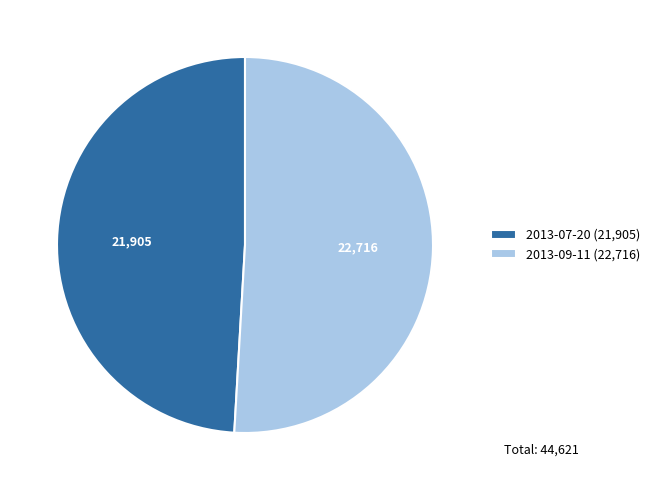

Between 2013-07-20 (21,905) and 2013-09-11 (22,716), which is larger?

2013-09-11 (22,716)